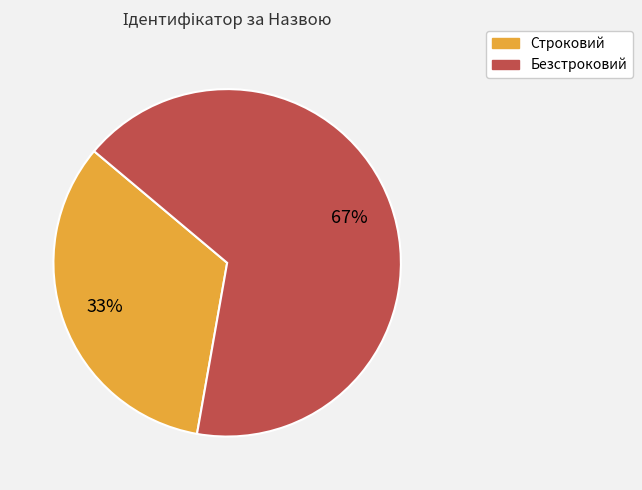

What percentage is the Безстроковий slice, to the nearest percent?

67%